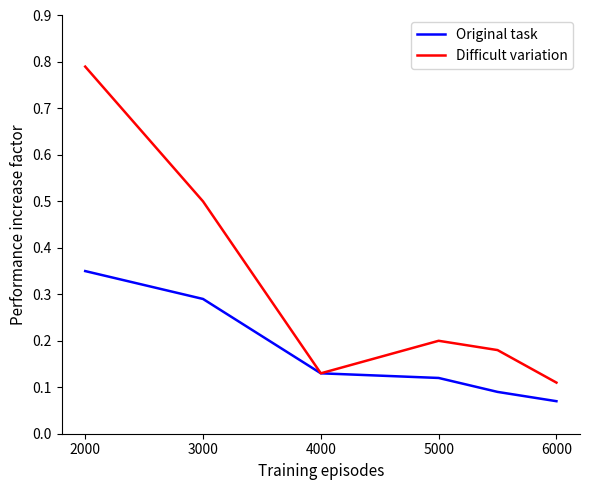

Which series has the largest total across all categories?

Difficult variation